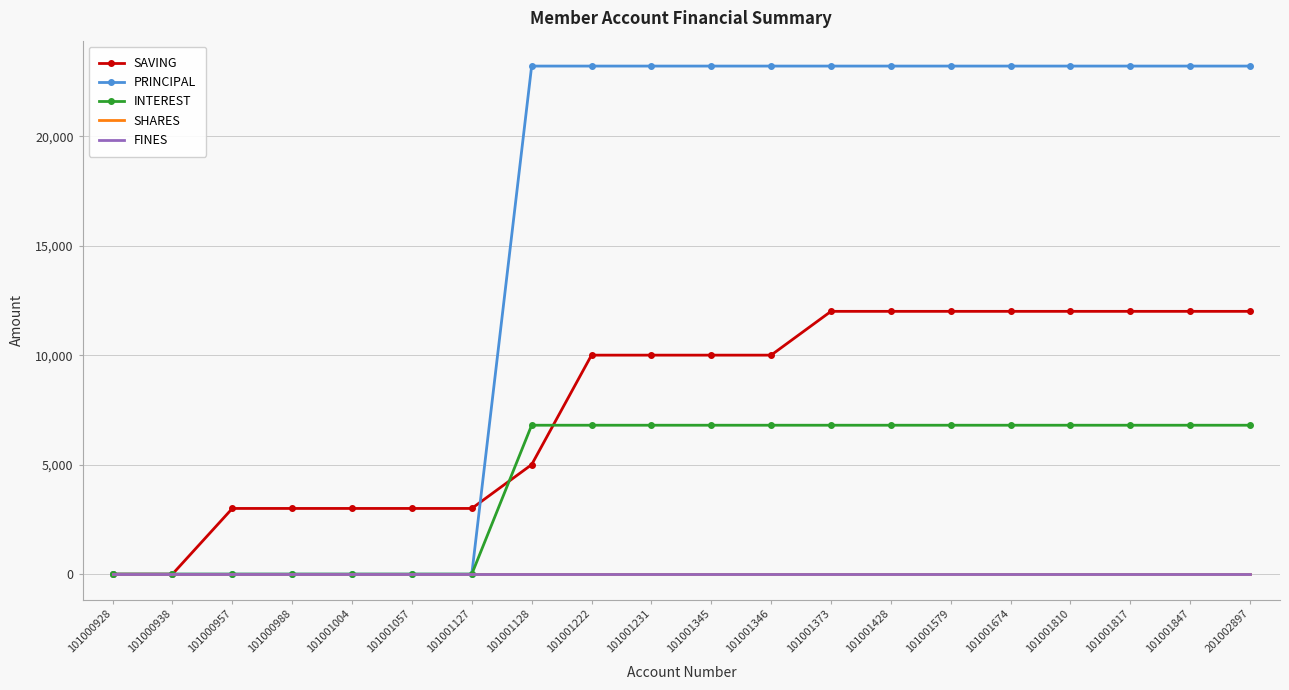

Reading left to right, transcribe all the data shown in this chart.

SAVING: 101000928=0	101000938=0	101000957=3000	101000988=3000	101001004=3000	101001057=3000	101001127=3000	101001128=5000	101001222=10000	101001231=10000	101001345=10000	101001346=10000	101001373=12000	101001428=12000	101001579=12000	101001674=12000	101001810=12000	101001817=12000	101001847=12000	201002897=12000
PRINCIPAL: 101000928=0	101000938=0	101000957=0	101000988=0	101001004=0	101001057=0	101001127=0	101001128=23200	101001222=23200	101001231=23200	101001345=23200	101001346=23200	101001373=23200	101001428=23200	101001579=23200	101001674=23200	101001810=23200	101001817=23200	101001847=23200	201002897=23200
INTEREST: 101000928=0	101000938=0	101000957=0	101000988=0	101001004=0	101001057=0	101001127=0	101001128=6800	101001222=6800	101001231=6800	101001345=6800	101001346=6800	101001373=6800	101001428=6800	101001579=6800	101001674=6800	101001810=6800	101001817=6800	101001847=6800	201002897=6800
SHARES: 101000928=0	101000938=0	101000957=0	101000988=0	101001004=0	101001057=0	101001127=0	101001128=0	101001222=0	101001231=0	101001345=0	101001346=0	101001373=0	101001428=0	101001579=0	101001674=0	101001810=0	101001817=0	101001847=0	201002897=0
FINES: 101000928=0	101000938=0	101000957=0	101000988=0	101001004=0	101001057=0	101001127=0	101001128=0	101001222=0	101001231=0	101001345=0	101001346=0	101001373=0	101001428=0	101001579=0	101001674=0	101001810=0	101001817=0	101001847=0	201002897=0